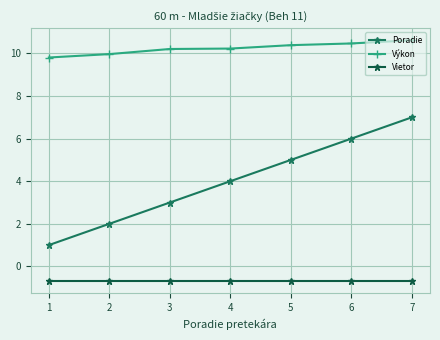

True or false: Vietor and Výkon cross at least once.

False